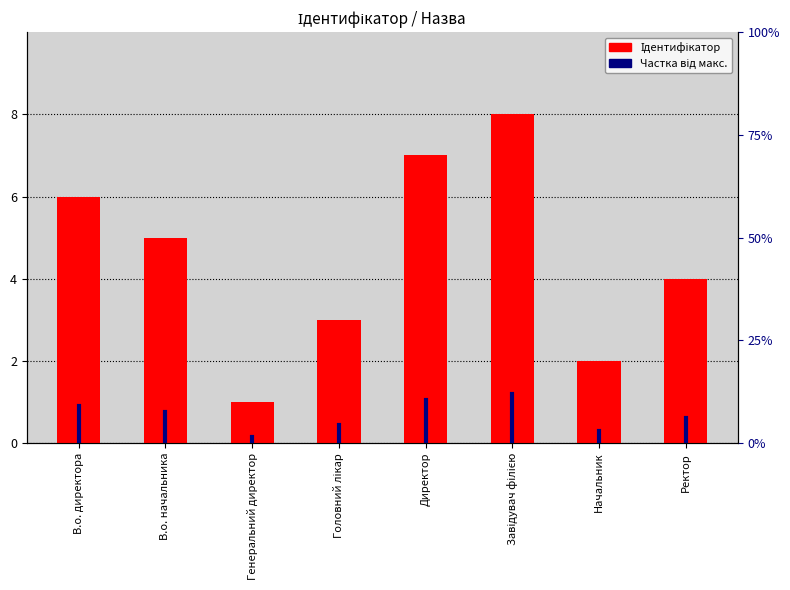

What is the change in value from В.о. директора to Ректор?

-2